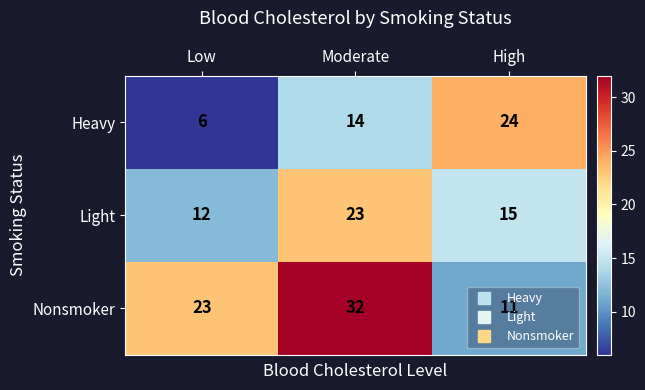

Is it true that Heavy equals 34 at High?

False